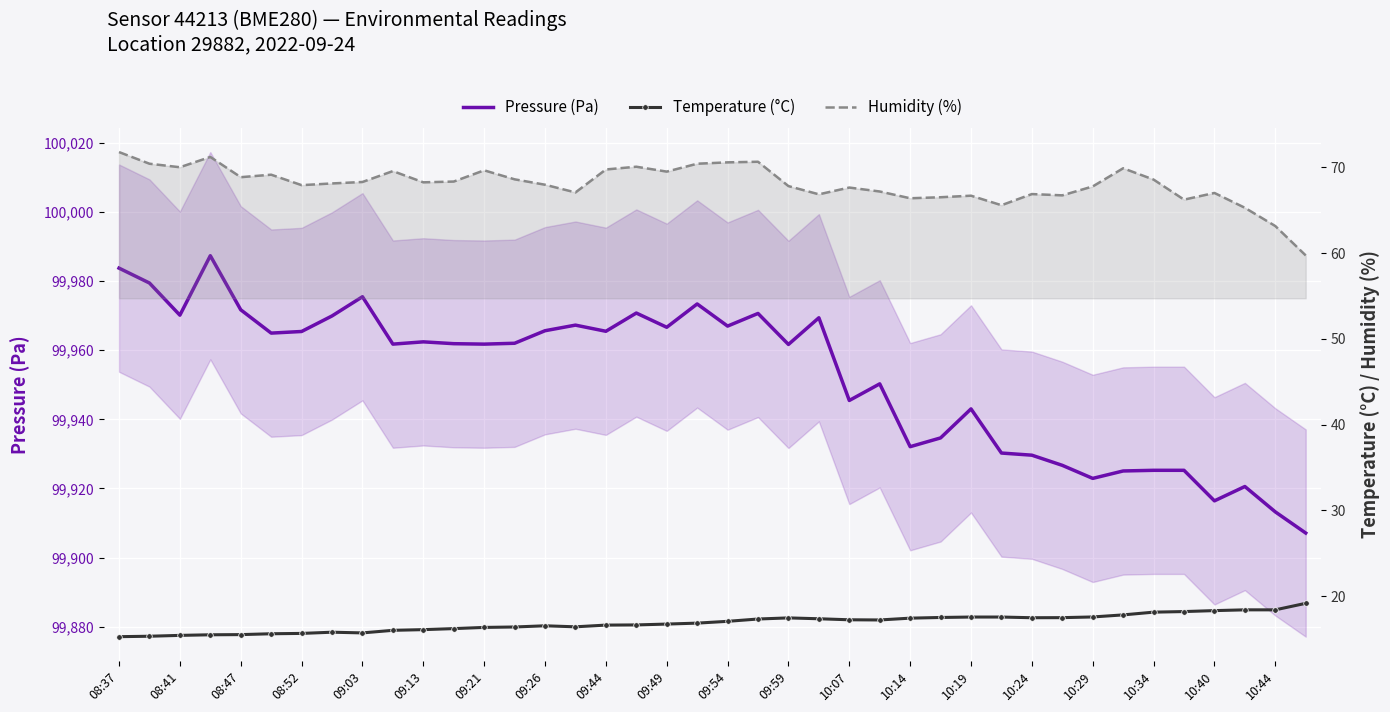

Between 10:07 and 09:13, which is larger?

09:13